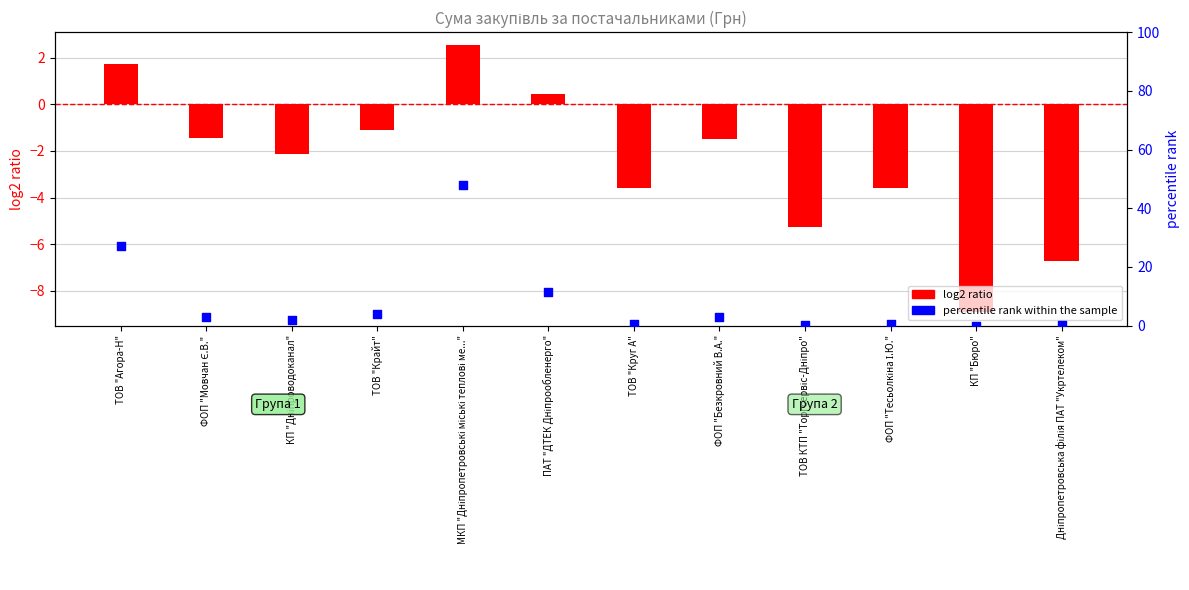

Which series has the largest Y range (max minus min)?

percentile rank within the sample